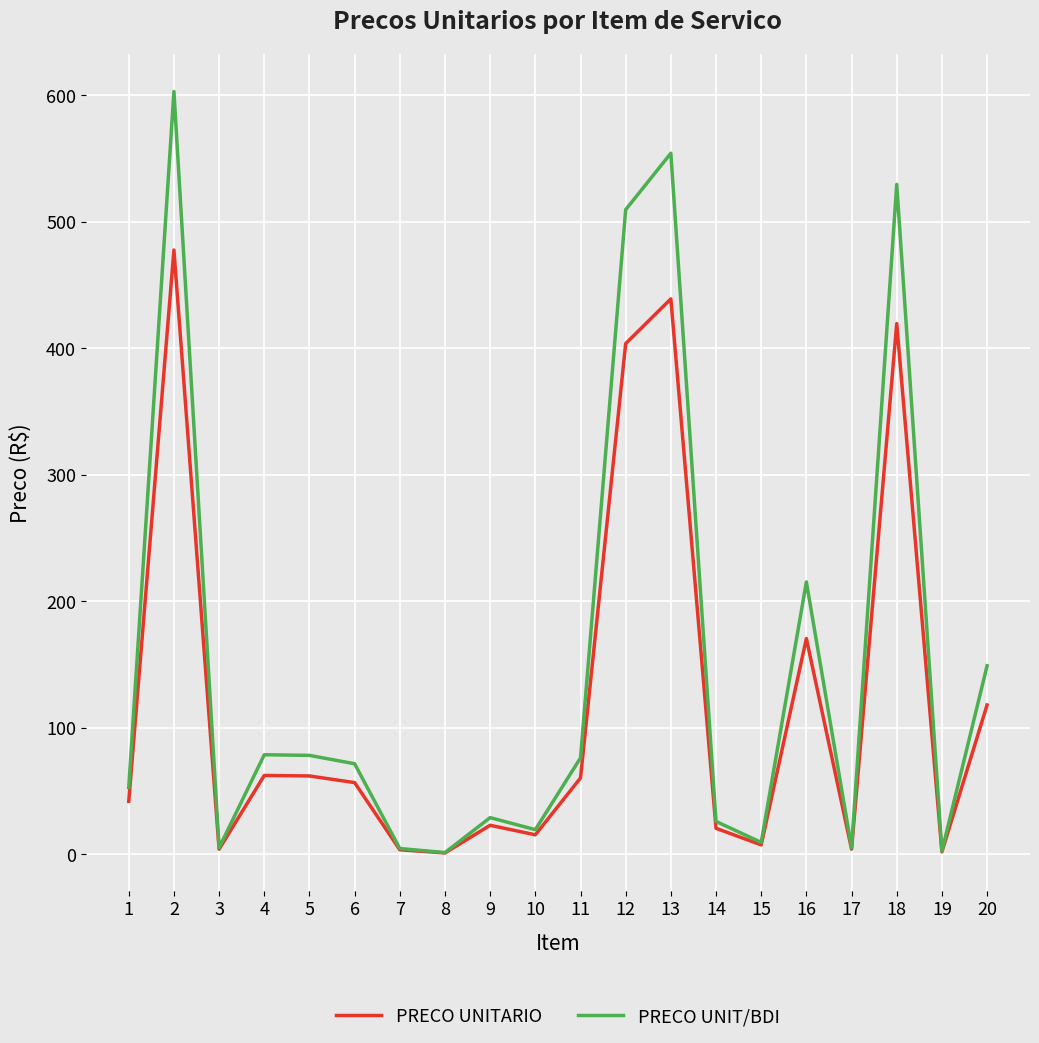

The value of PRECO UNITARIO at 6 is 56.8. True or false?

True